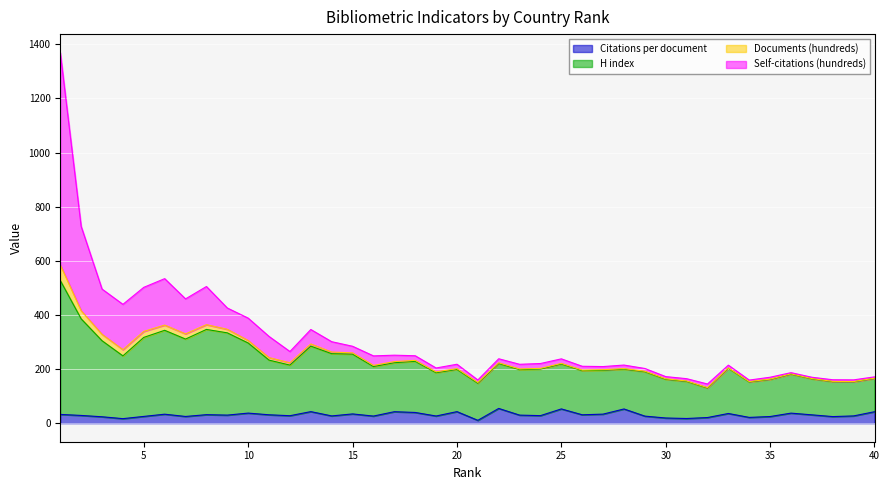

What is the highest value of the Citations per document series?

54.5